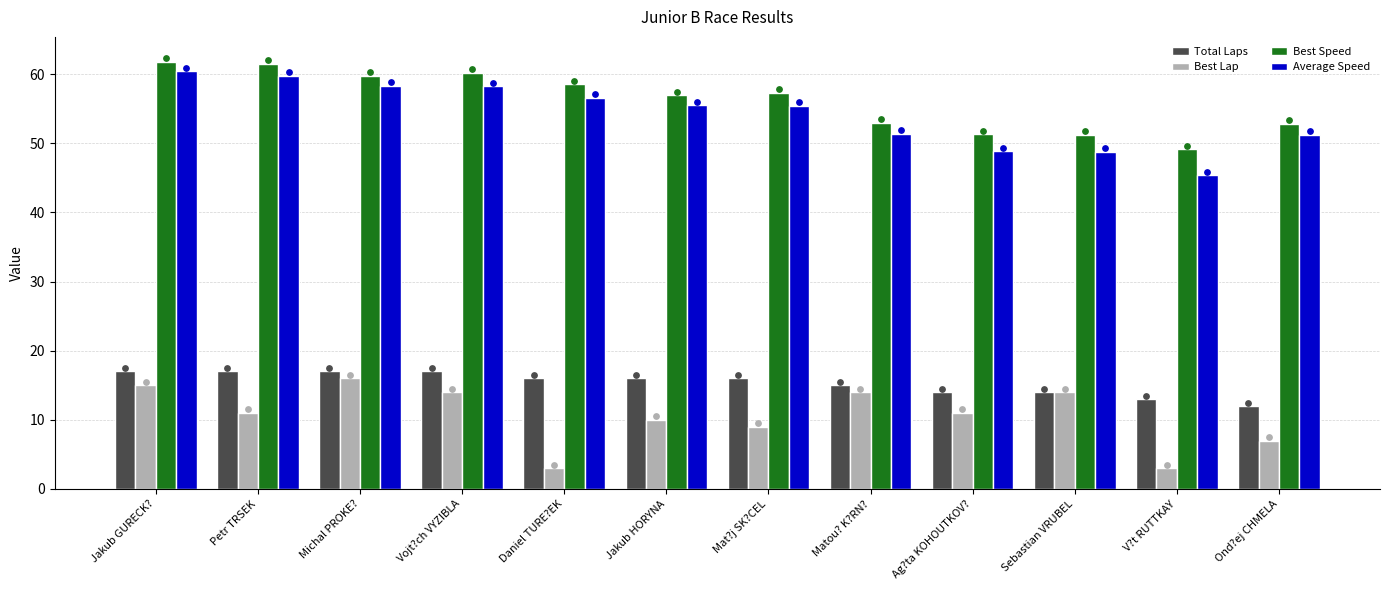

Which series contains the lowest Y value?

Best Lap